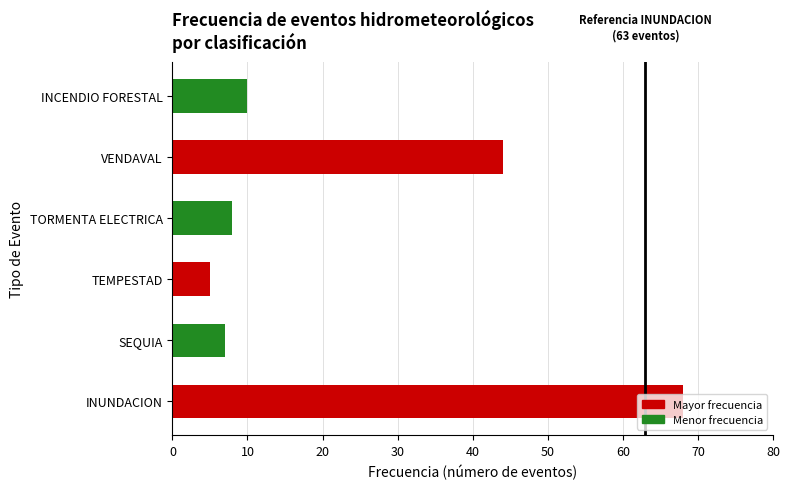

The chart shows a value of 5 at TEMPESTAD. True or false?

True